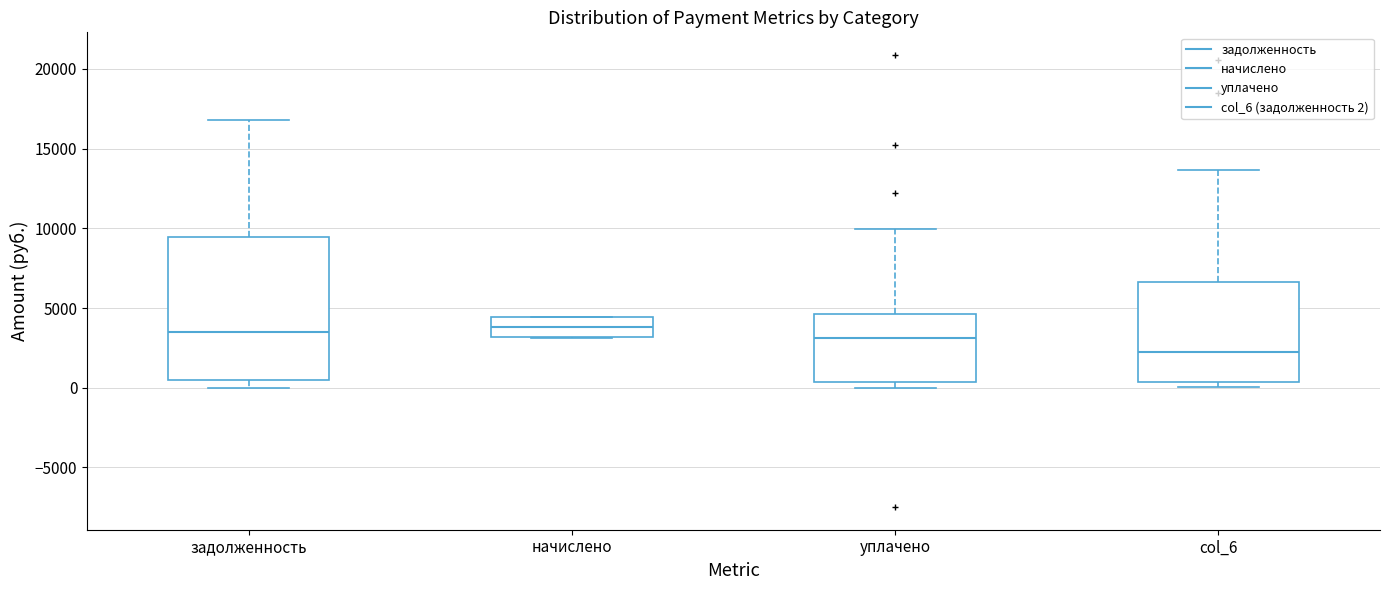

Comparing the boxes themselves (not the whiskers), which one is the tallest?

задолженность